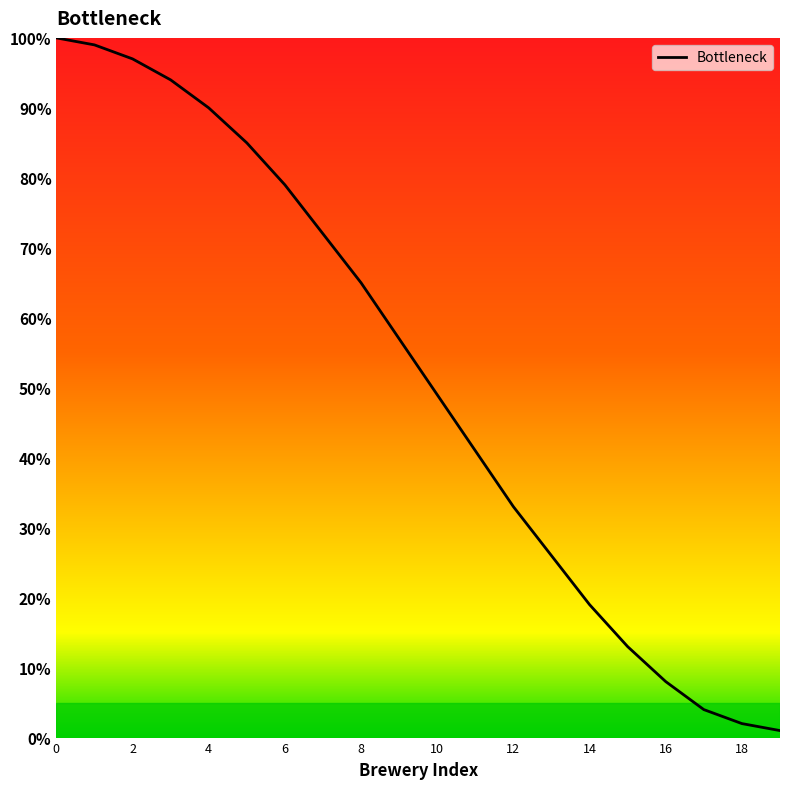

Reading right to left, transcribe all the data shown in this chart.

1	2	4	8	13	19	26	33	41	49	57	65	72	79	85	90	94	97	99	100